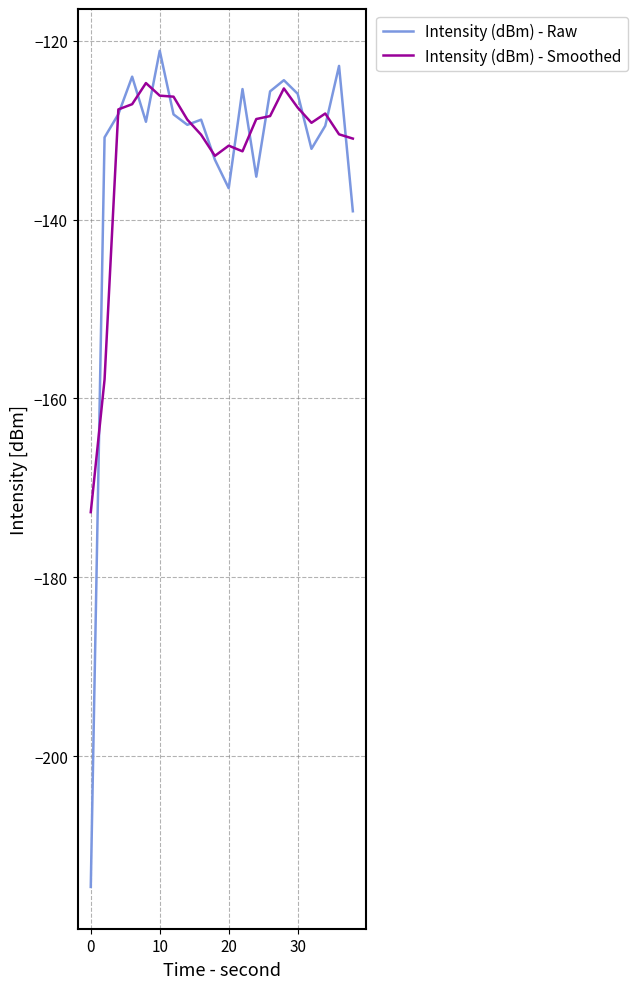

What is the minimum value for Intensity (dBm) - Smoothed?

-172.7